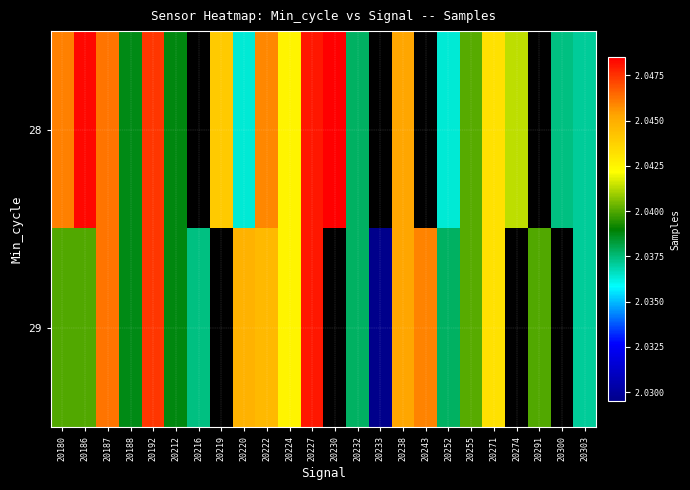

Count the number of data series in this chart.

2